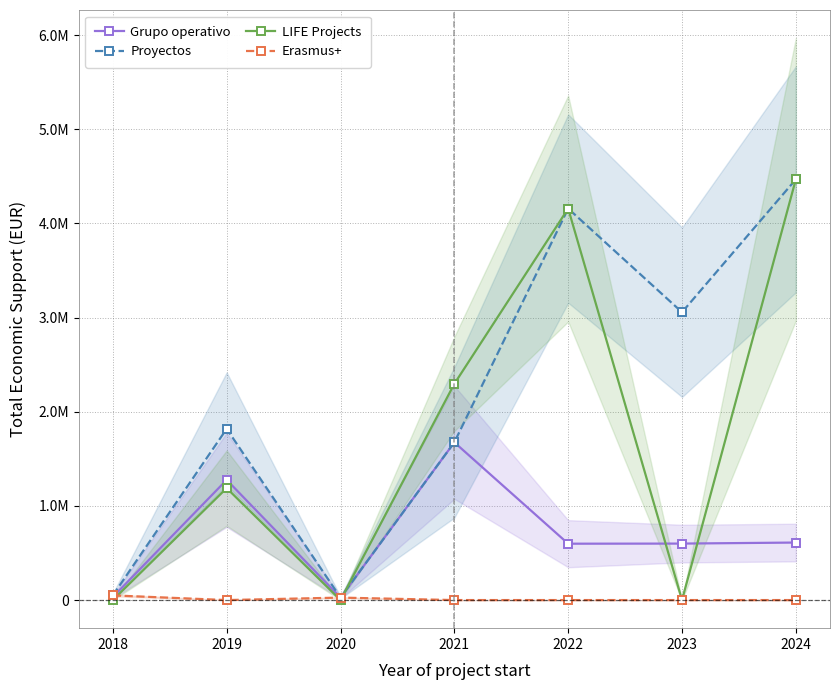

In Proyectos, how many points are lower than both neighbors (excluding endpoints)?

2